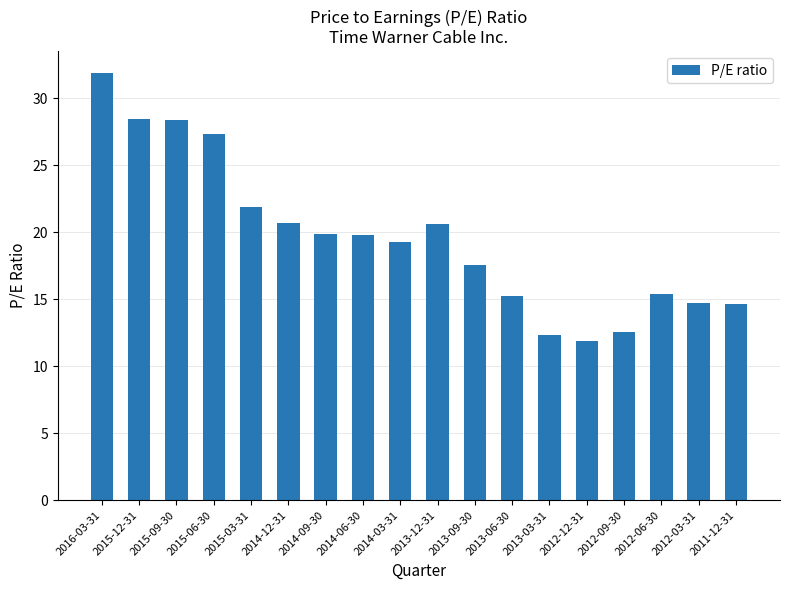

What is the approximate value at 2012-12-31?

11.9